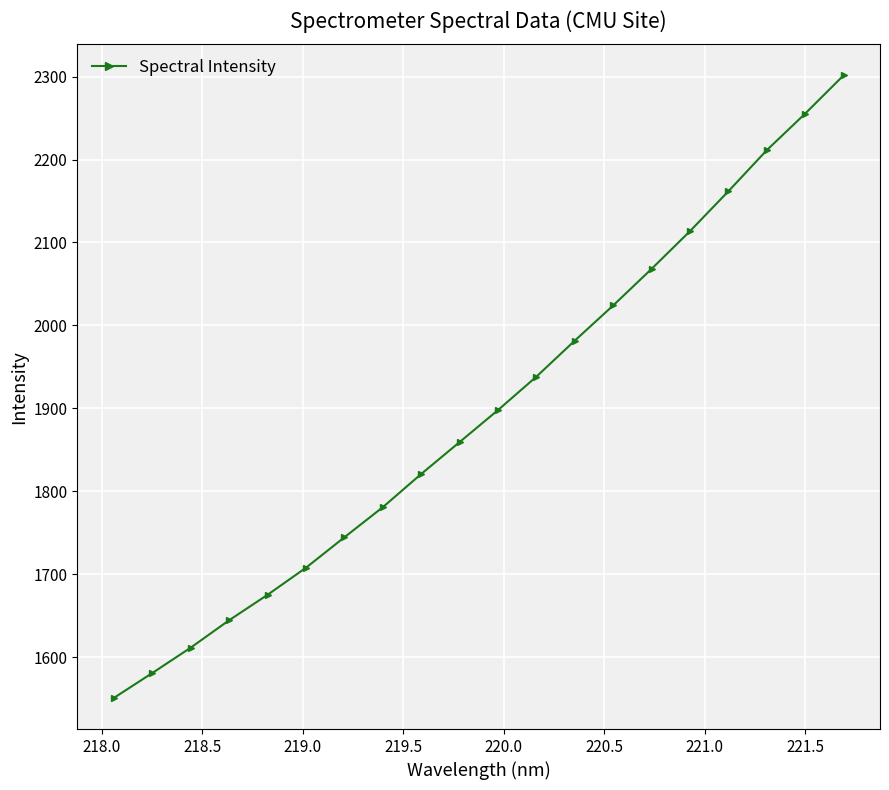

How many lines are shown in the chart?

1